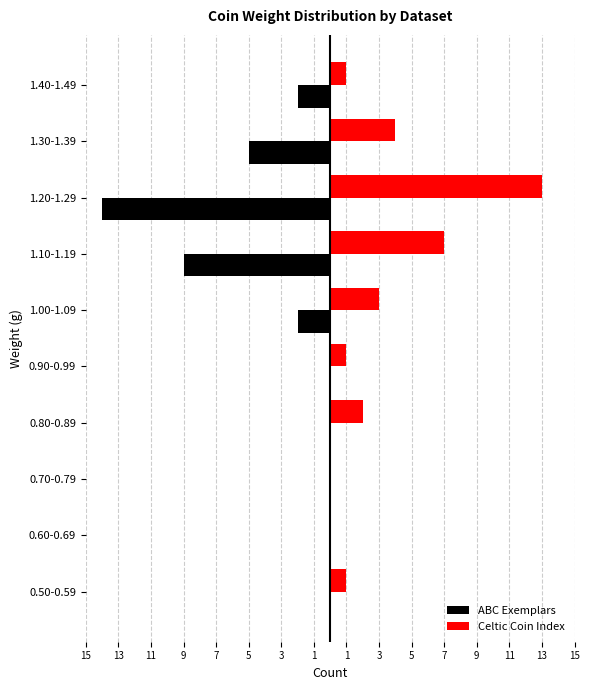

What are all the series names shown in the legend?

ABC Exemplars, Celtic Coin Index